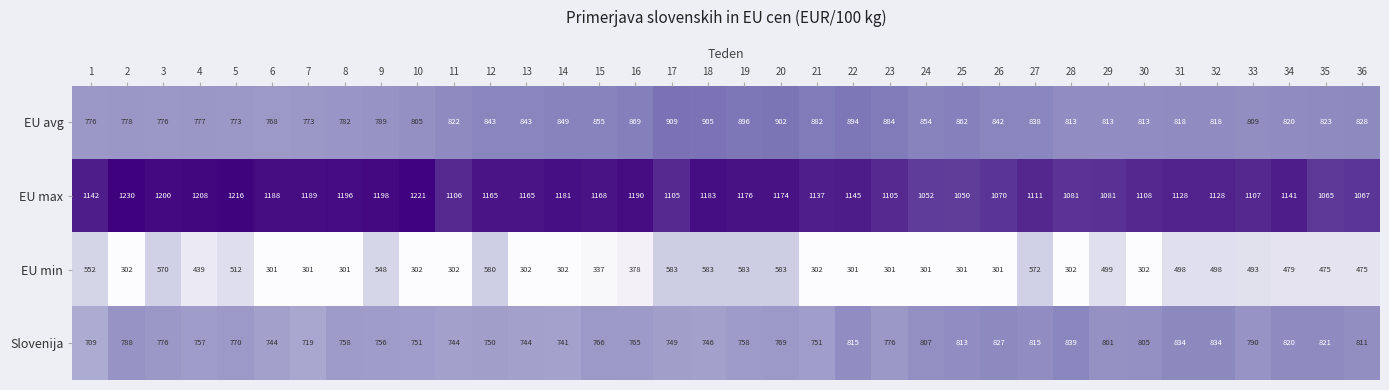

Which series changed the most between 2 and 31?

EU min